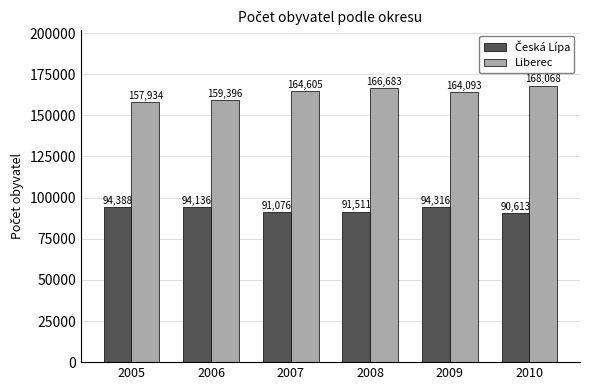

What is the difference between the highest and lowest values at 2005?

63546